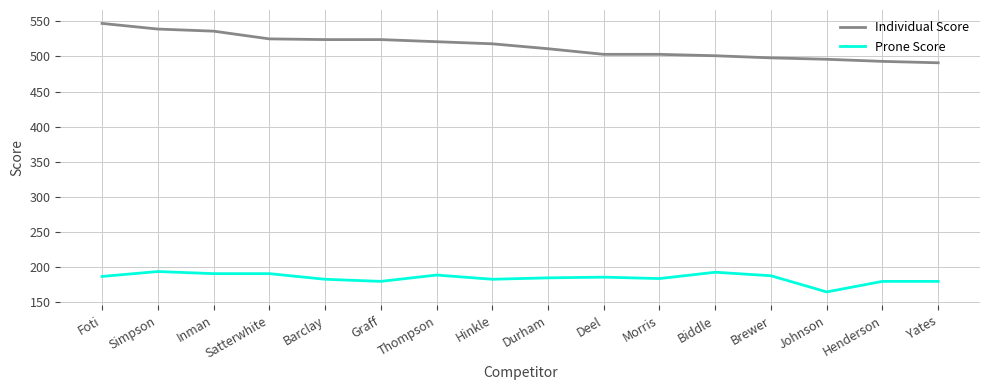

Between Morris and Henderson, which series saw the biggest shift?

Individual Score